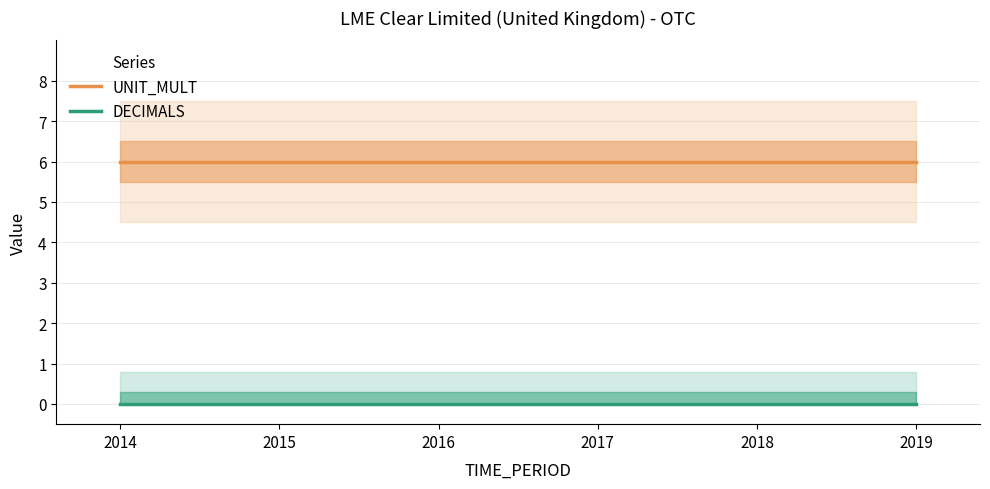

Reading right to left, what are all the values shown in this chart?

UNIT_MULT: 6	6	6	6	6	6
DECIMALS: 0	0	0	0	0	0